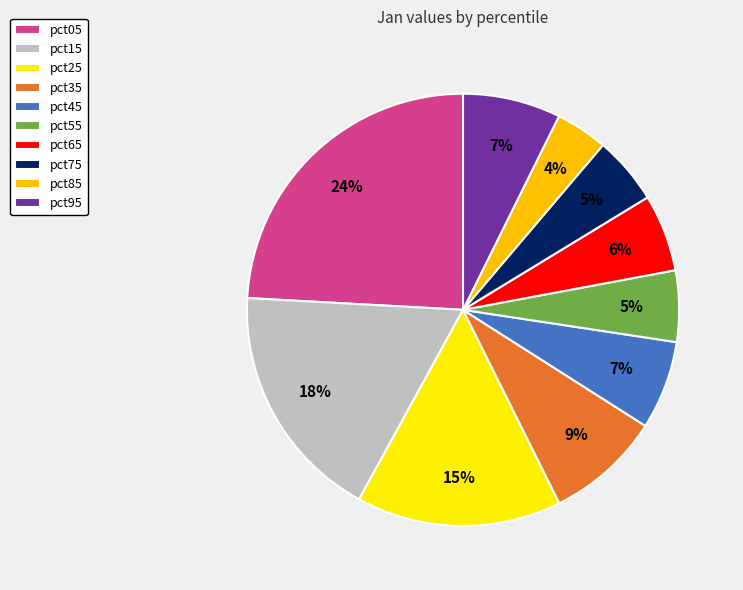

Combined, do pct25 and pct85 account for over 50%?

No